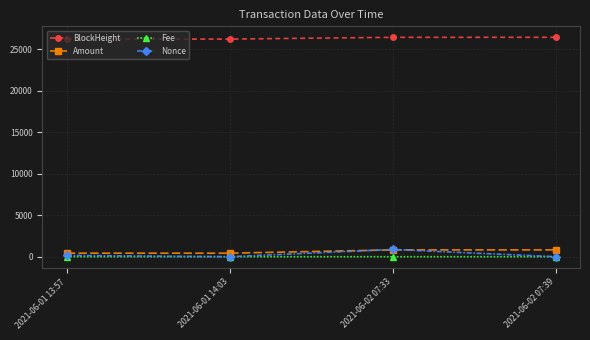

What is the maximum value shown in the chart?

26419.0